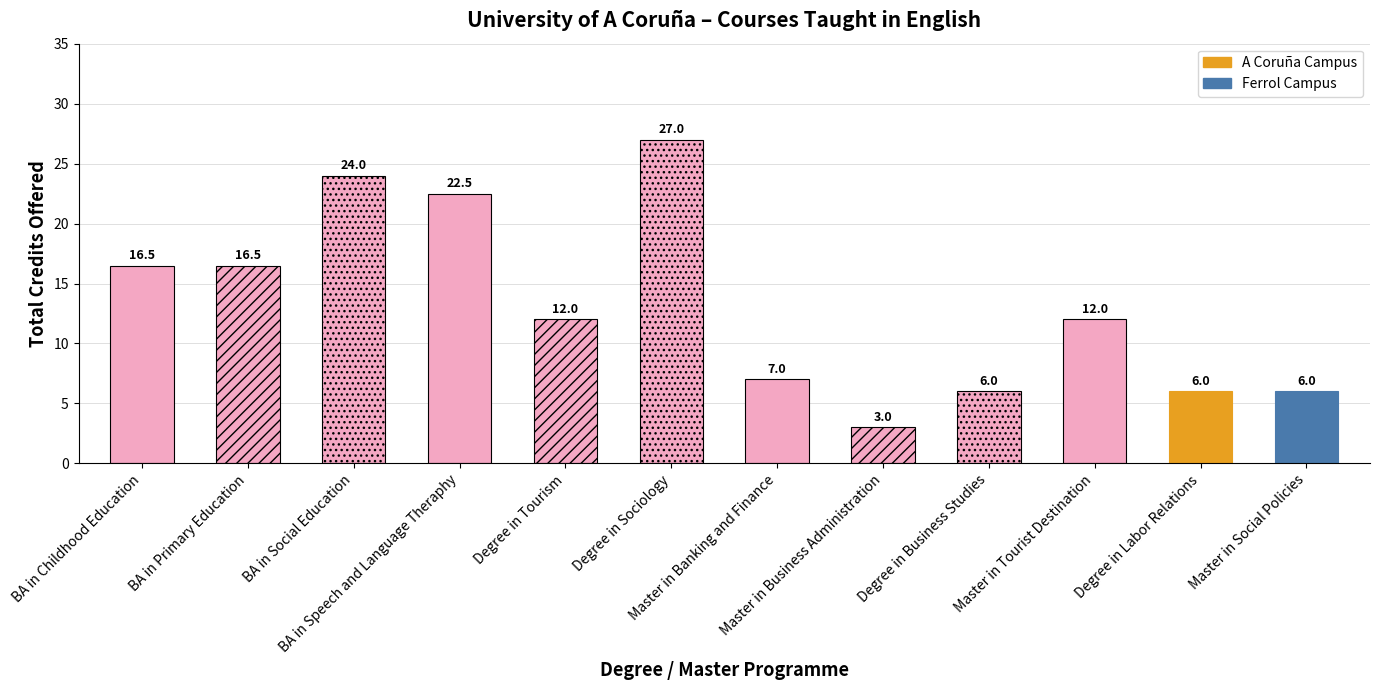

At which label does the data first exceed 12?

BA in Childhood Education